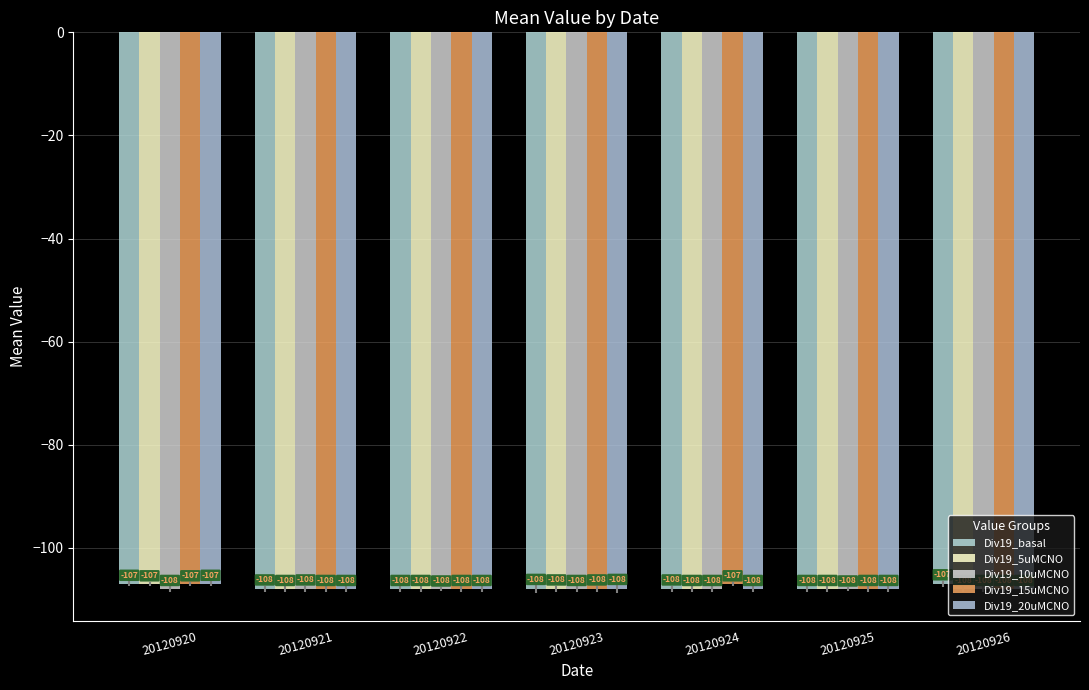

What is the difference between the second highest and second lowest values in the Div19_15uMCNO series?

1